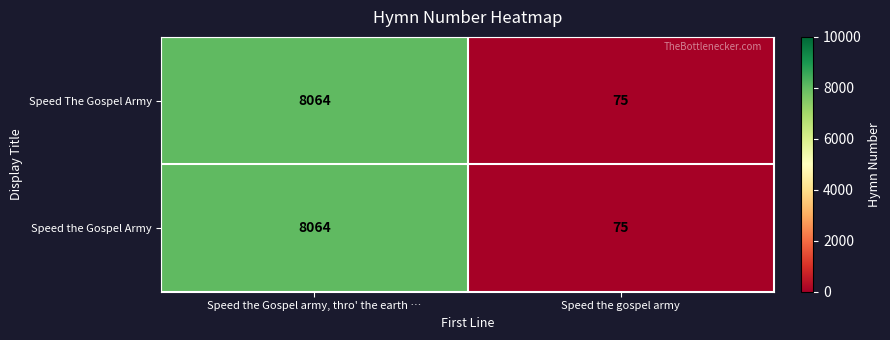

True or false: Speed the Gospel Army has a value of 98 at Speed the gospel army.

False